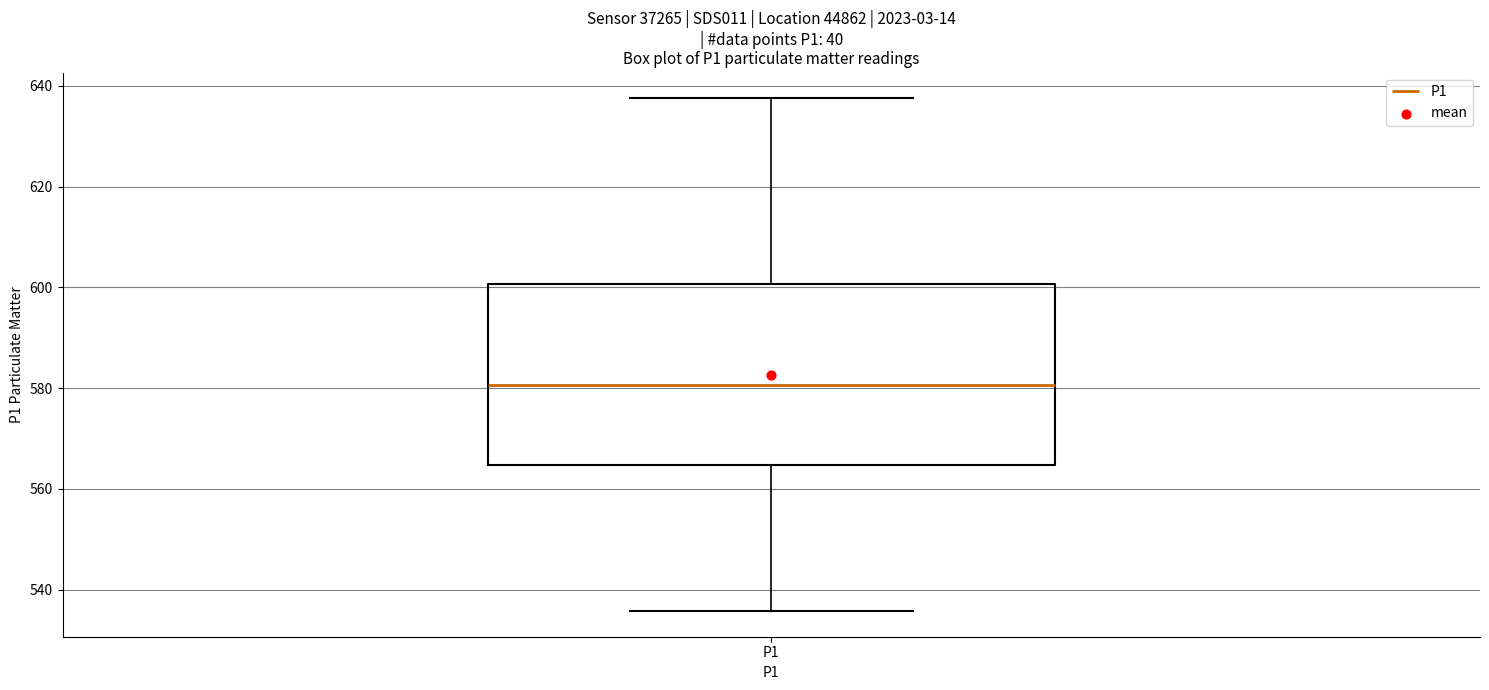

Where is the upper edge of the box for P1 on the y-axis? The values are not printed on the chart, so give them approximately, as read against the axis.

600